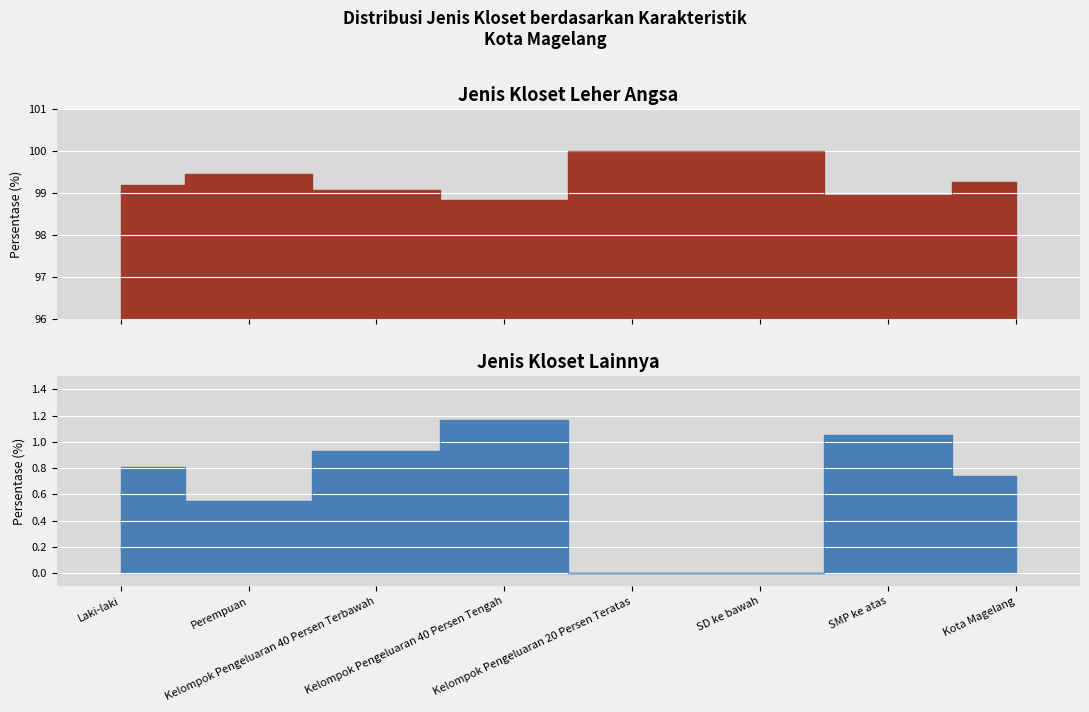

Reading right to left, what are all the values shown in this chart?

Jenis Kloset Leher Angsa: Kota Magelang=99.3	SMP ke atas=99.0	SD ke bawah=100.0	Kelompok Pengeluaran 20 Persen Teratas=100.0	Kelompok Pengeluaran 40 Persen Tengah=98.8	Kelompok Pengeluaran 40 Persen Terbawah=99.1	Perempuan=99.5	Laki-laki=99.2
Jenis Kloset Lainnya: Kota Magelang=0.7	SMP ke atas=1.1	SD ke bawah=0.0	Kelompok Pengeluaran 20 Persen Teratas=0.0	Kelompok Pengeluaran 40 Persen Tengah=1.2	Kelompok Pengeluaran 40 Persen Terbawah=0.9	Perempuan=0.6	Laki-laki=0.8